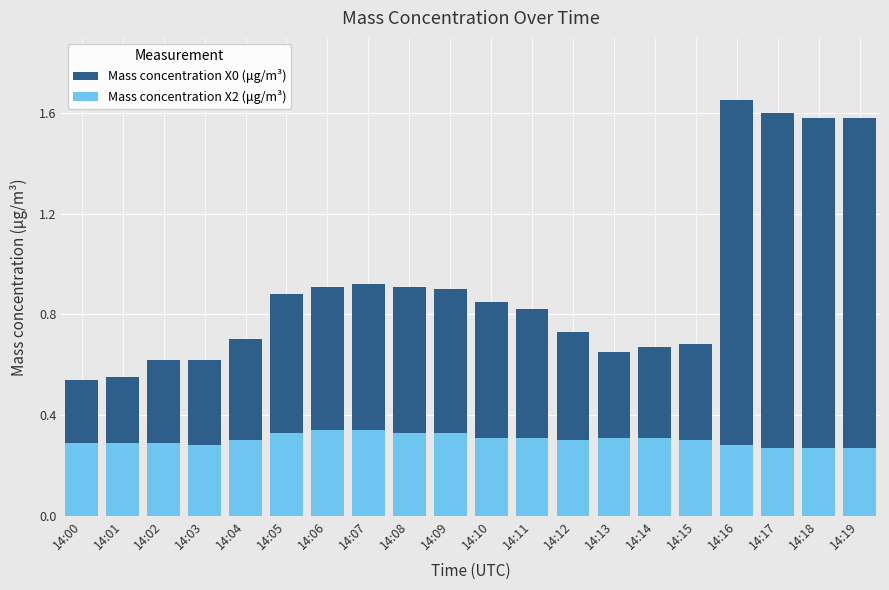

Rank the series by their maximum value, from highest to lowest.

Mass concentration X0 (μg/m³), Mass concentration X2 (μg/m³)